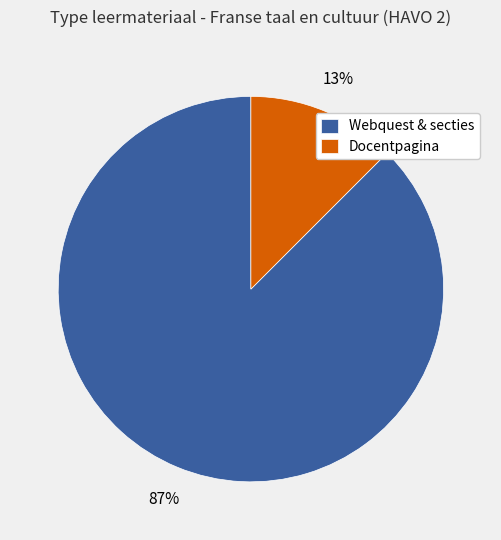

The Webquest & secties slice represents 82% of the pie. True or false?

False